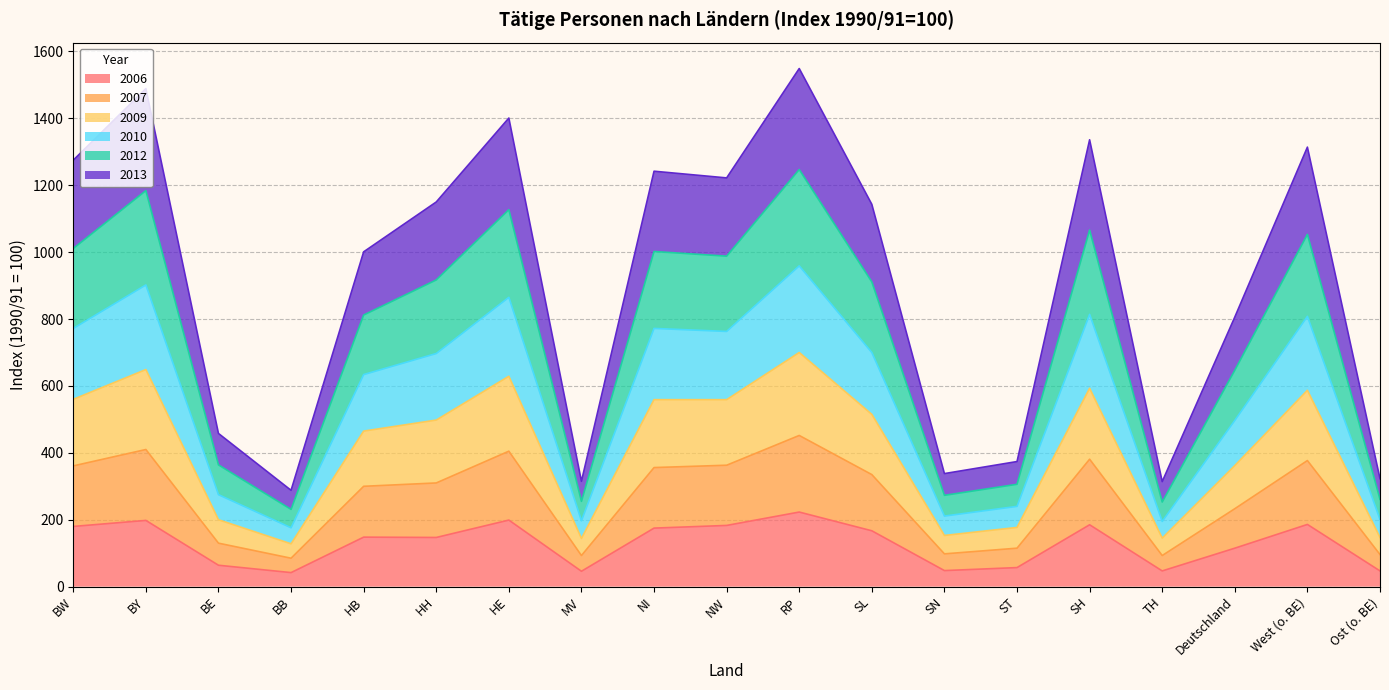

What is the minimum value for 2006?

42